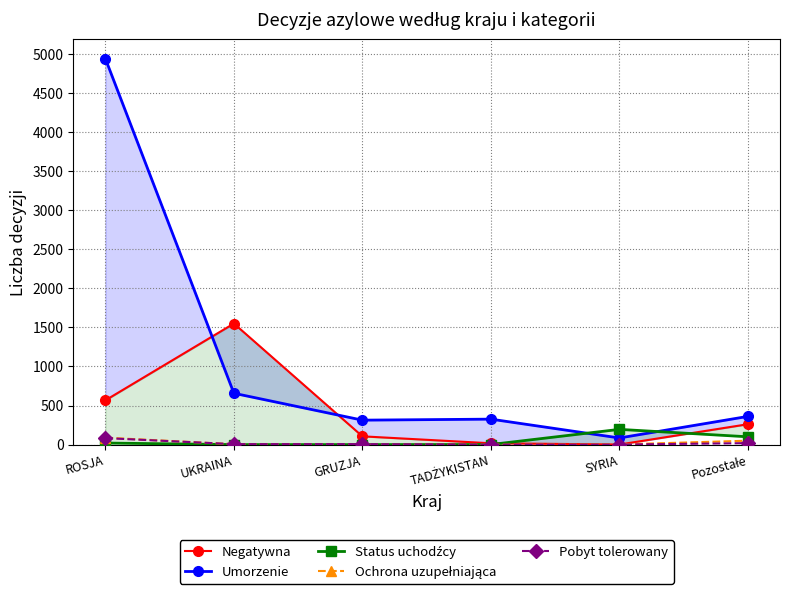

How many lines are shown in the chart?

5